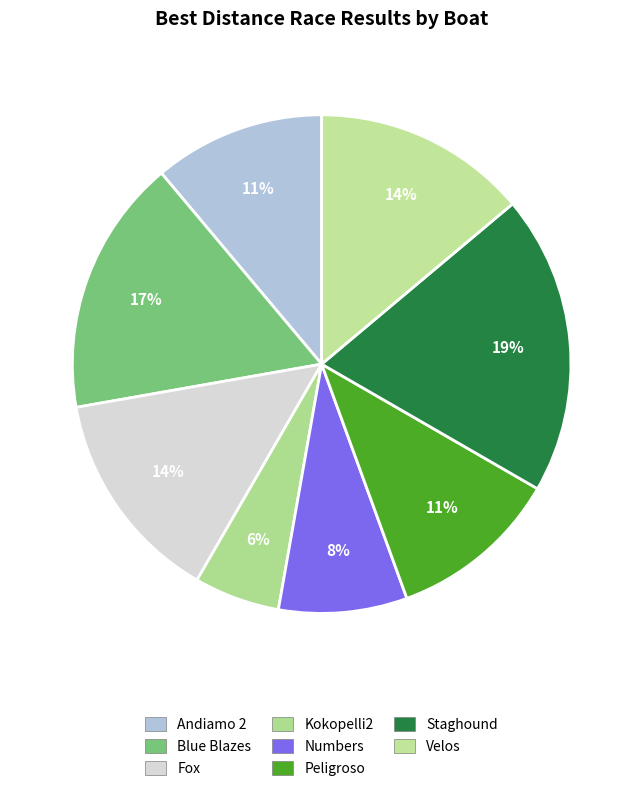

How many segments does this pie chart have?

8